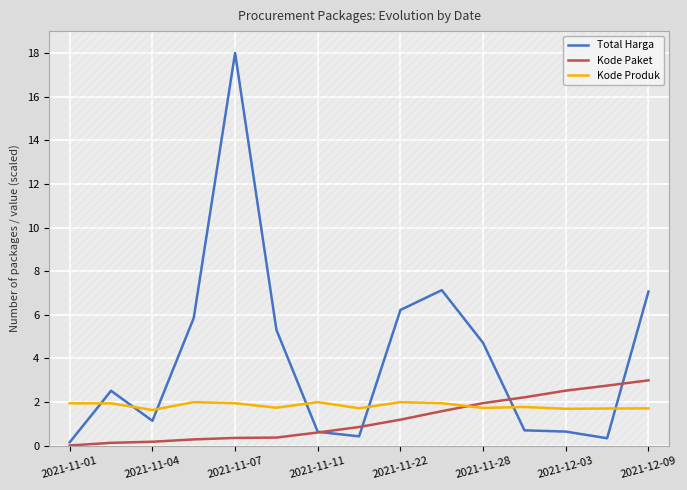

What is the difference between the Kode Produk values at 2021-11-11 and 2021-11-04?

0.4